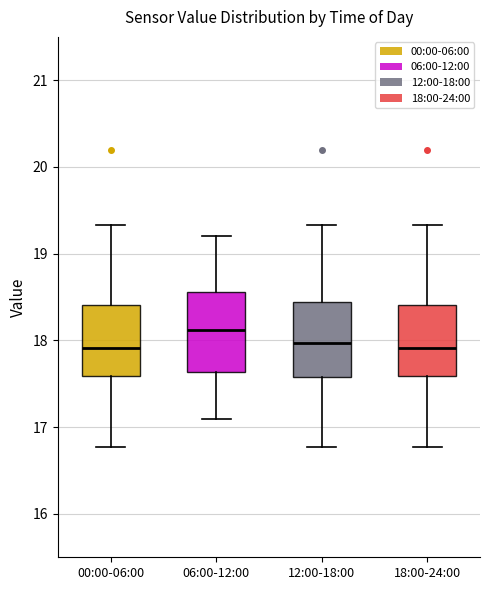

Where does the upper whisker of the box for 18:00-24:00 end on the y-axis? The values are not printed on the chart, so give them approximately, as read against the axis.

19.3